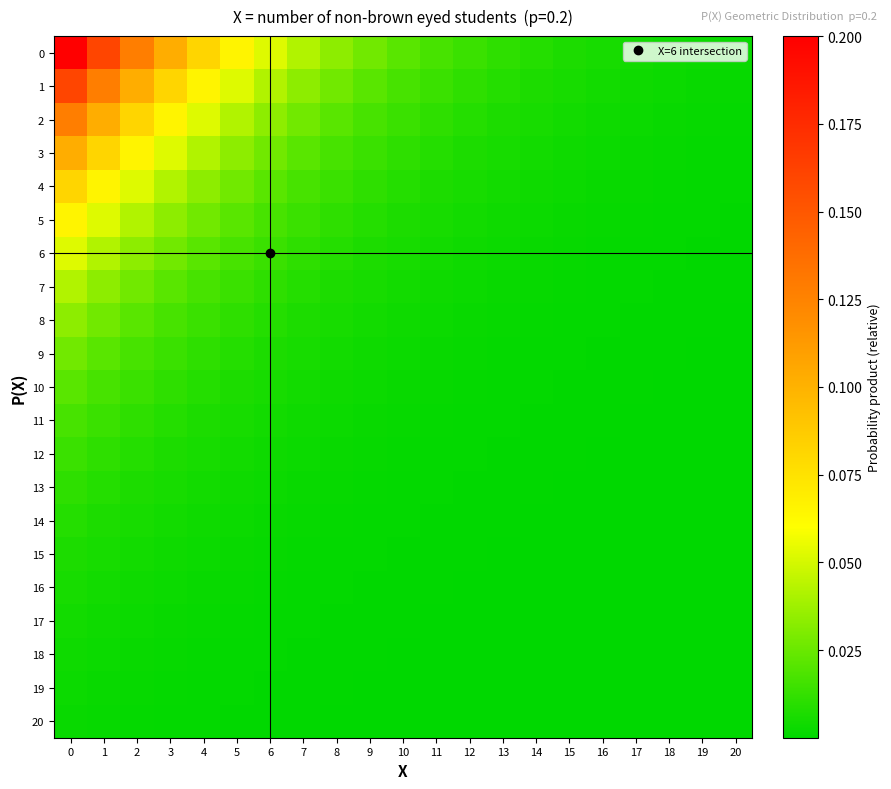

What is the total value across all series at 11?

0.1